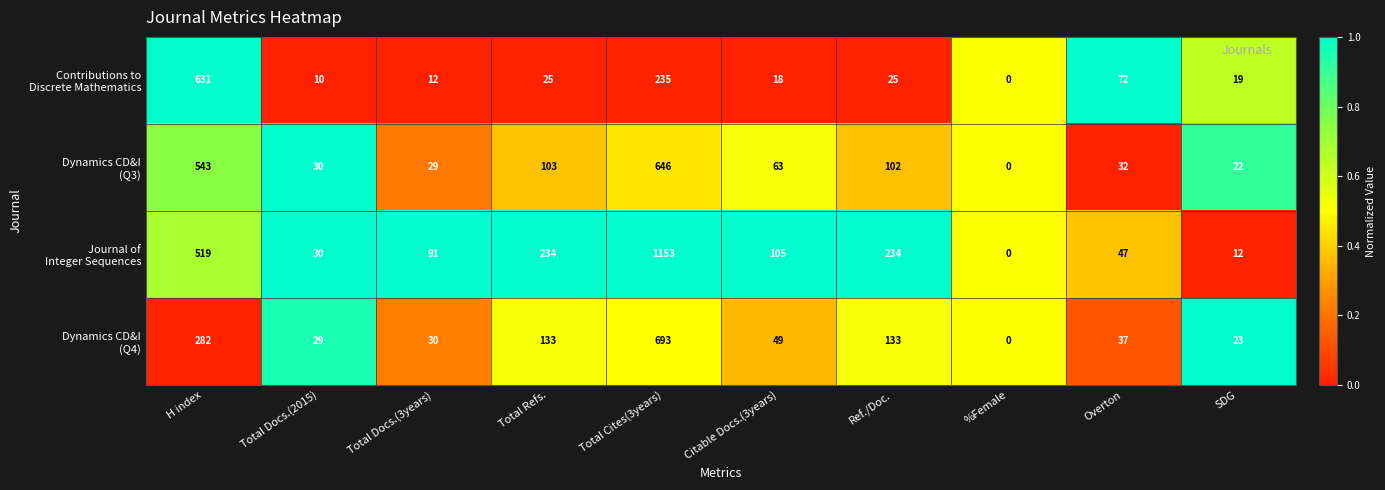

What is the greatest value displayed?

1153